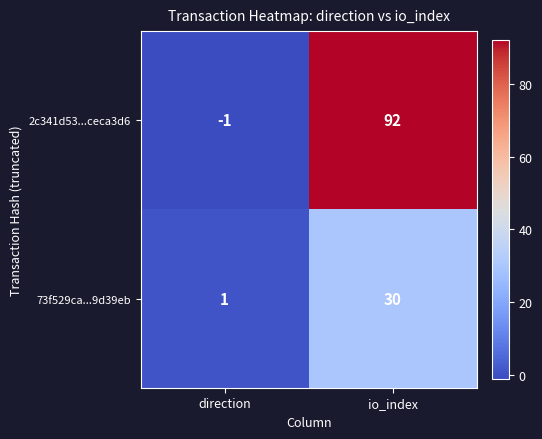

What is the maximum value for 73f529ca...9d39eb?

30